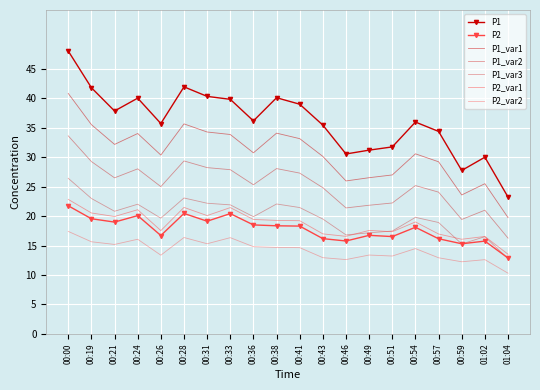

What is the value of the P1 point at the 10th from the left?

40.1